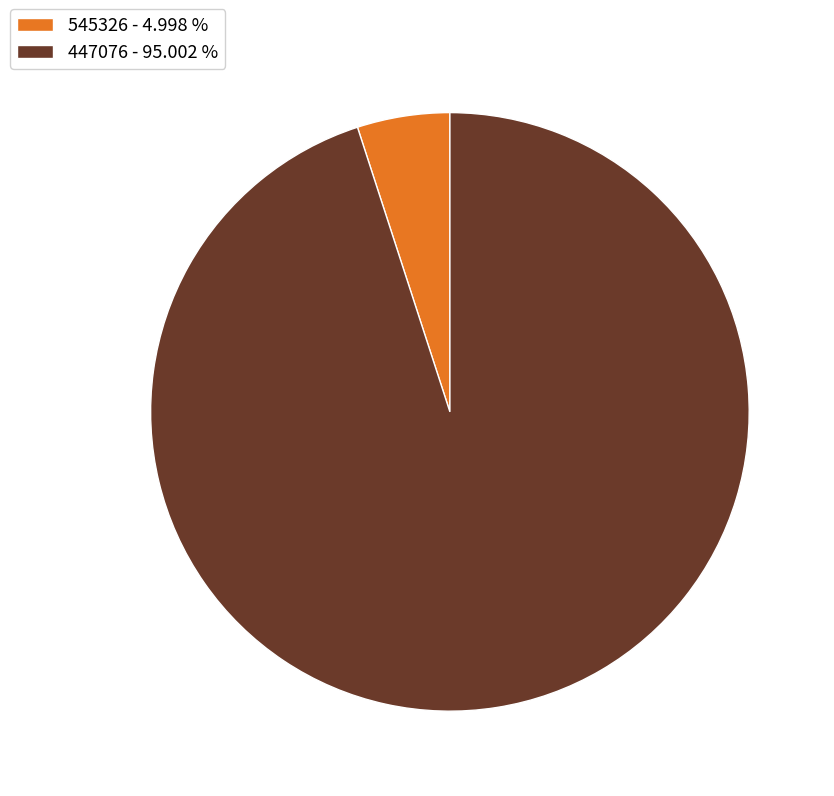

How many slices are in this pie chart?

2